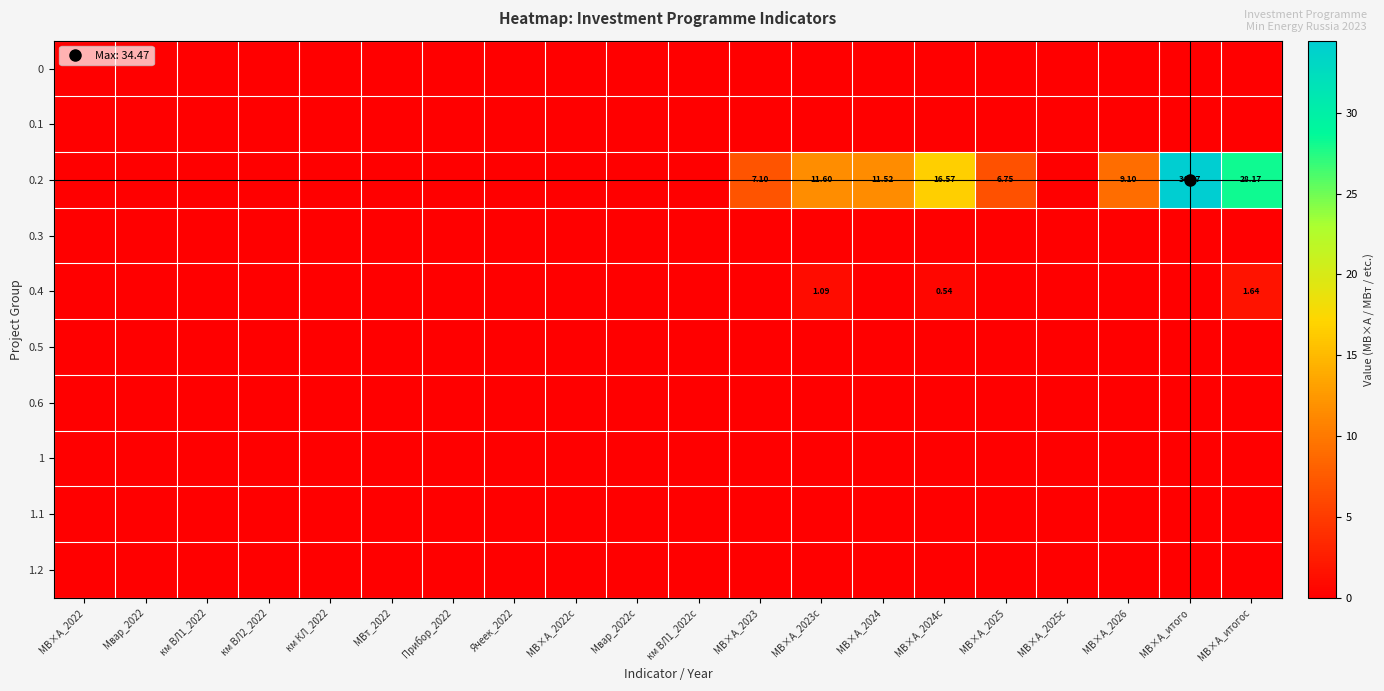

The value of 0.6 at МВ×А_2022c is 0.0. True or false?

True